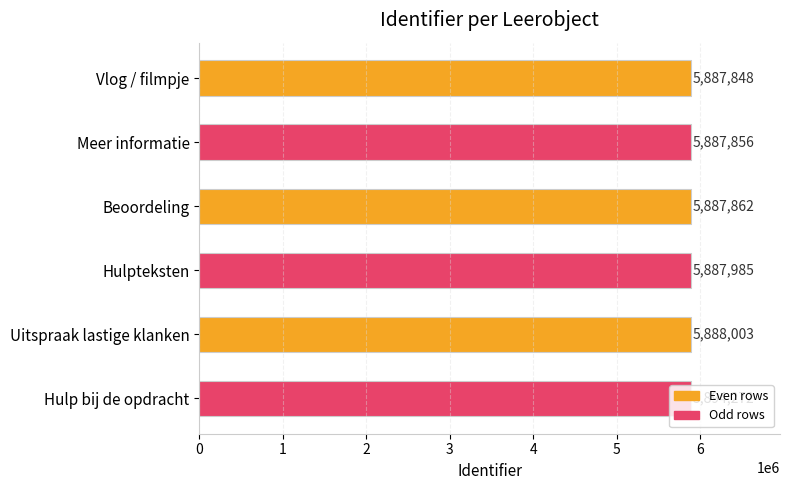

What is the minimum value shown in the chart?

5887848